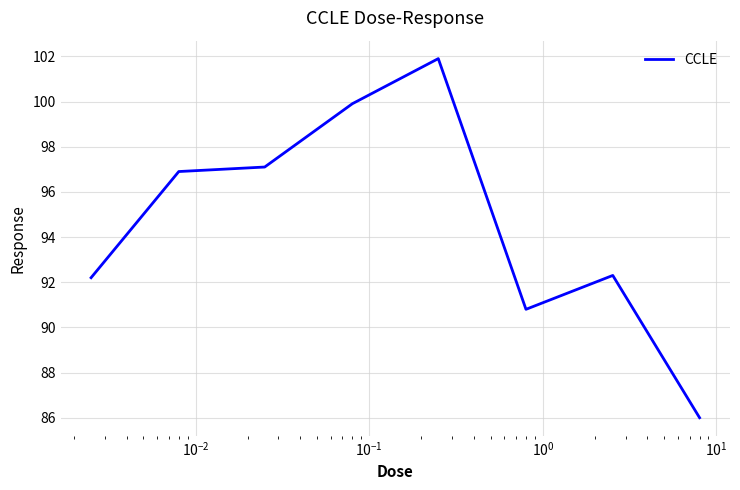

What is the sum of all values?

757.1